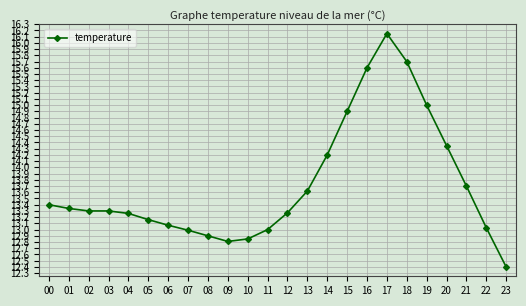

Which has a higher value, 11 or 20?

20